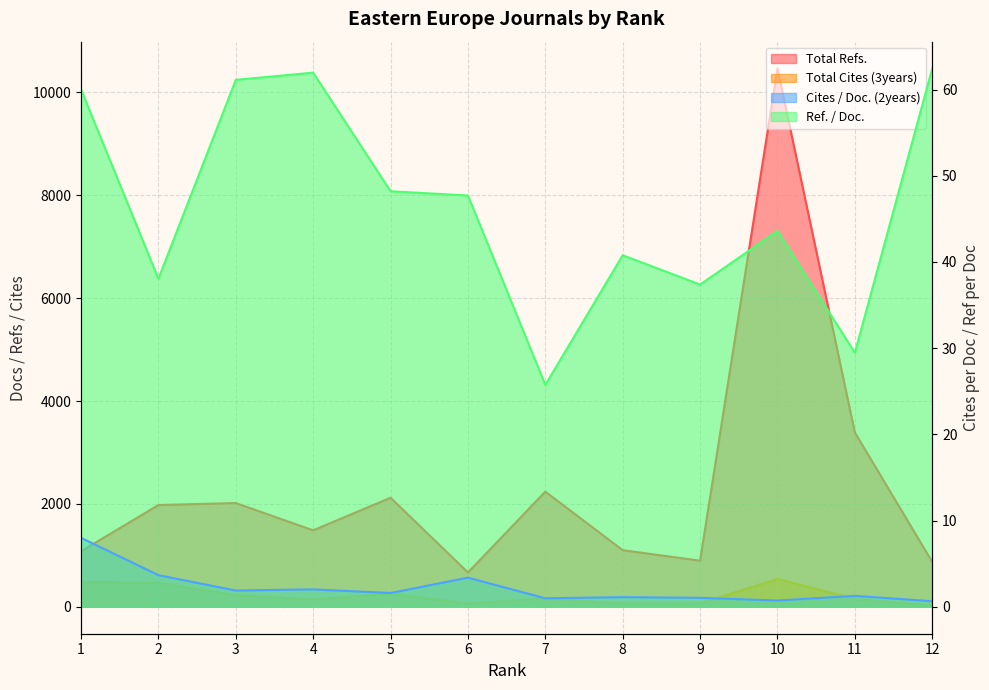

True or false: Total Cites (3years) has more than 2 interior local peaks.

True